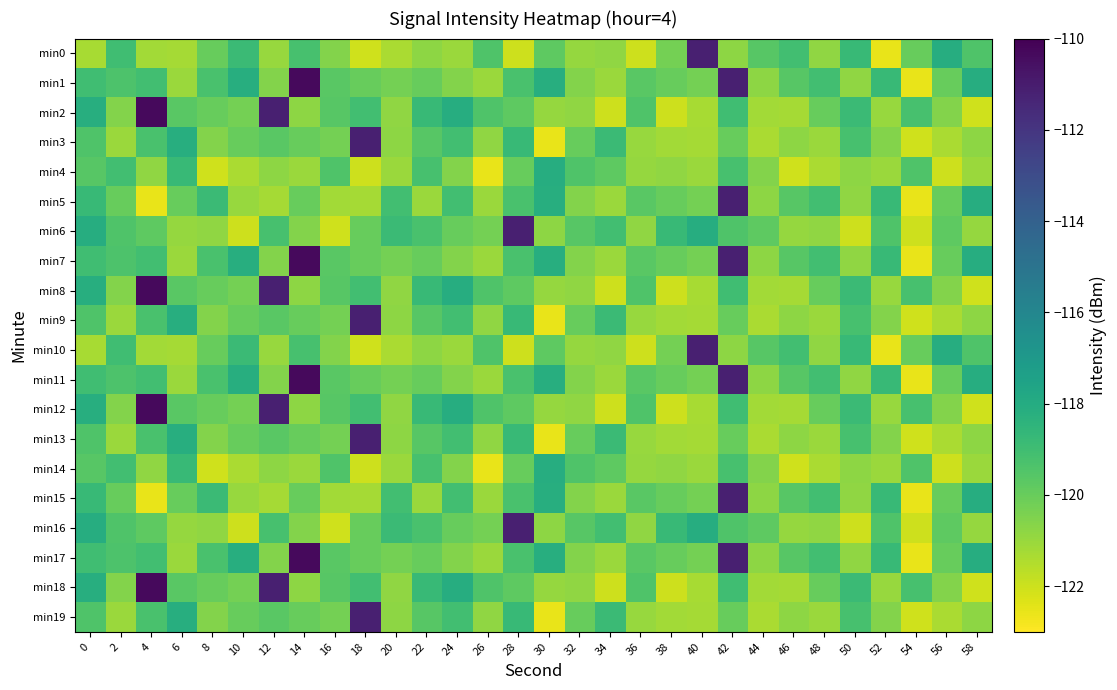

Between 4 and 40, which series saw the biggest shift?

min2